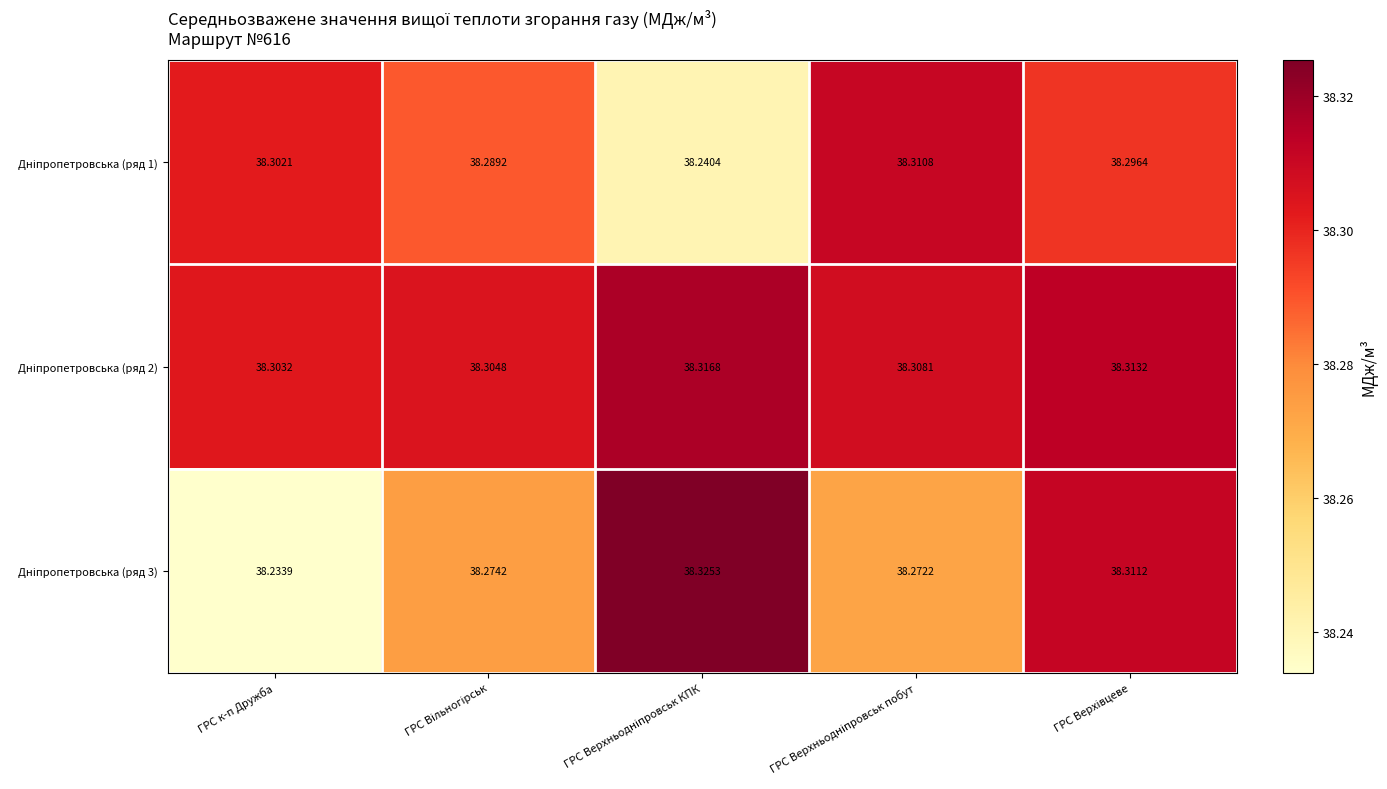

What is the greatest value displayed?

38.3